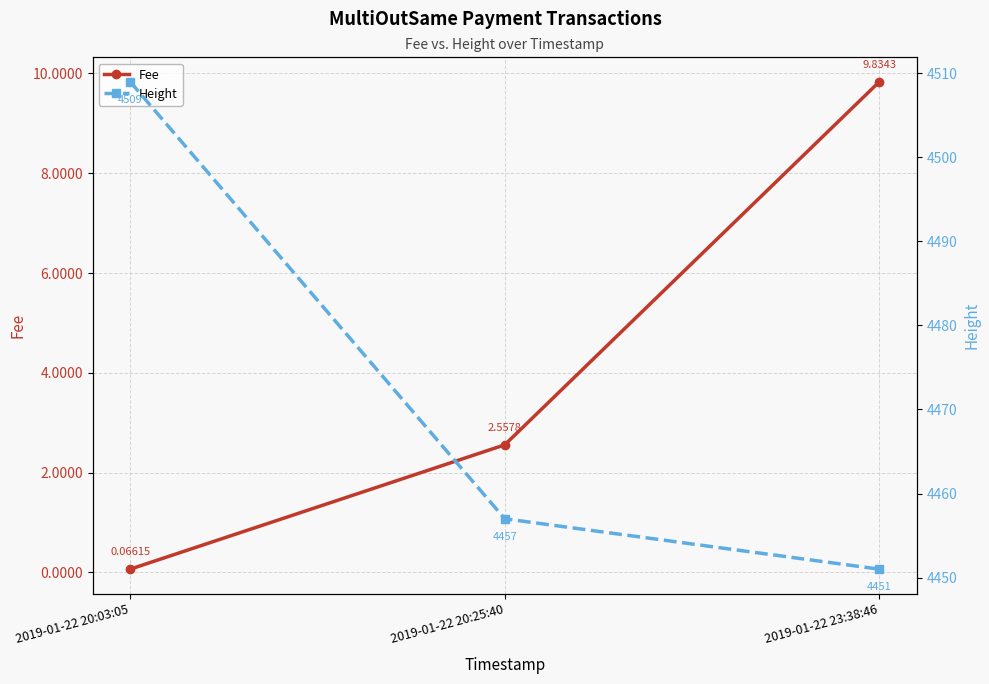

What position from the right is 2019-01-22 23:38:46?

1